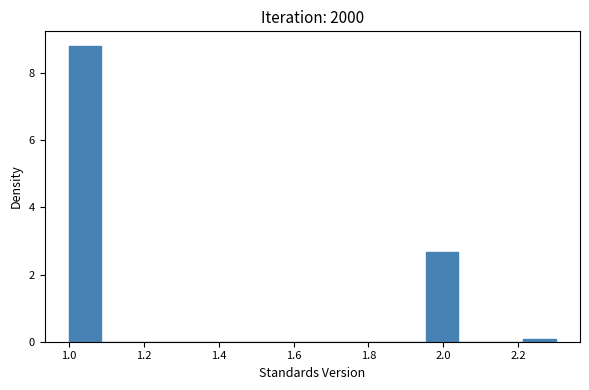

Reading left to right, transcribe this chart: for each bar, give the range it covers on the x-axis and its height. Neither the bar edges nor the heights are printed on the chart, so give them approximately, as read against the axes.

1.00 to 1.08: 8.8
1.08 to 1.18: 0
1.18 to 1.26: 0
1.26 to 1.34: 0
1.34 to 1.44: 0
1.44 to 1.52: 0
1.52 to 1.60: 0
1.60 to 1.70: 0
1.70 to 1.78: 0
1.78 to 1.86: 0
1.86 to 1.96: 0
1.96 to 2.04: 2.6
2.04 to 2.12: 0
2.12 to 2.22: 0
2.22 to 2.30: under 0.2